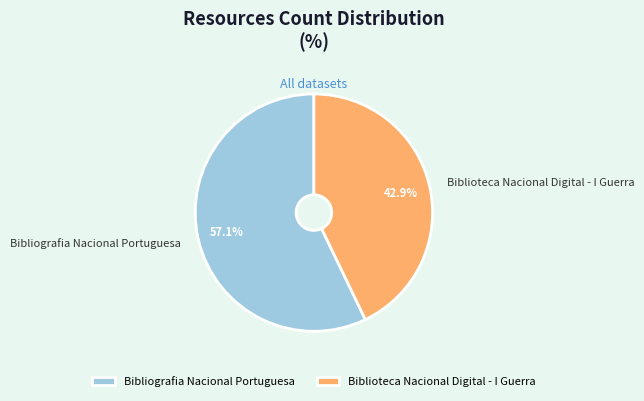

Between Biblioteca Nacional Digital - I Guerra and Bibliografia Nacional Portuguesa, which is larger?

Bibliografia Nacional Portuguesa